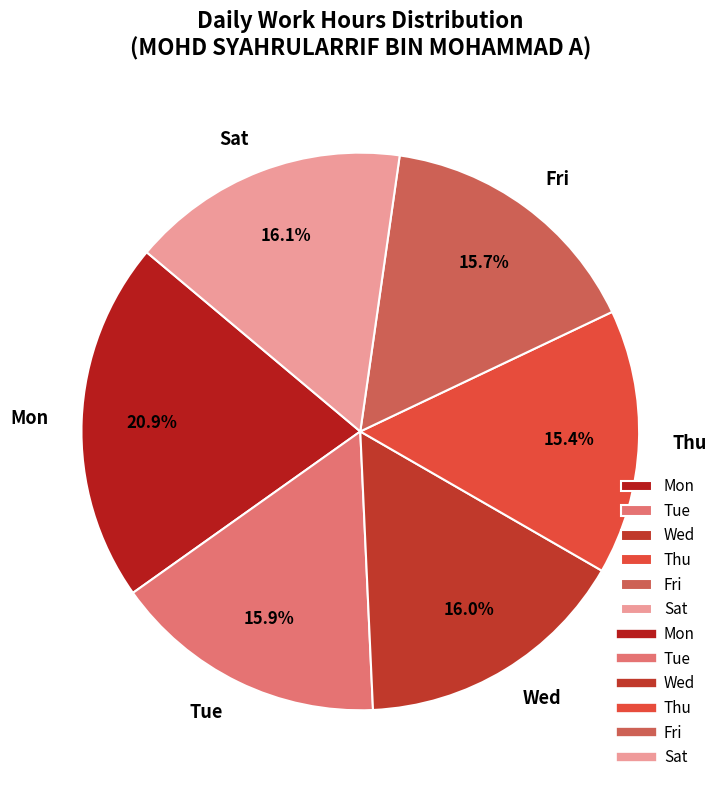

Is there any slice that represents more than half of the pie?

No